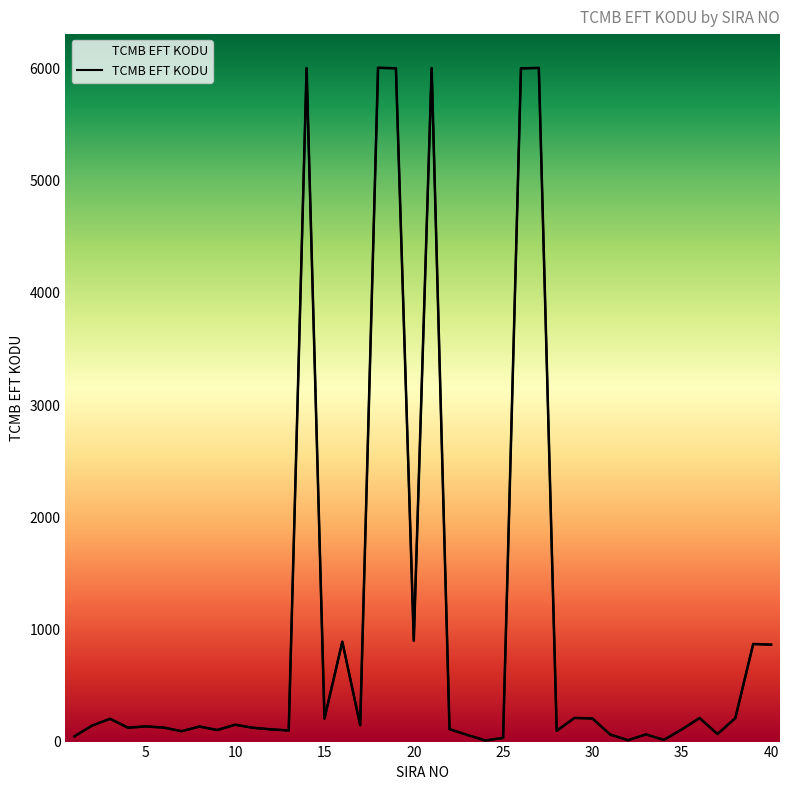

At which category does the data reach its first local peak?

3